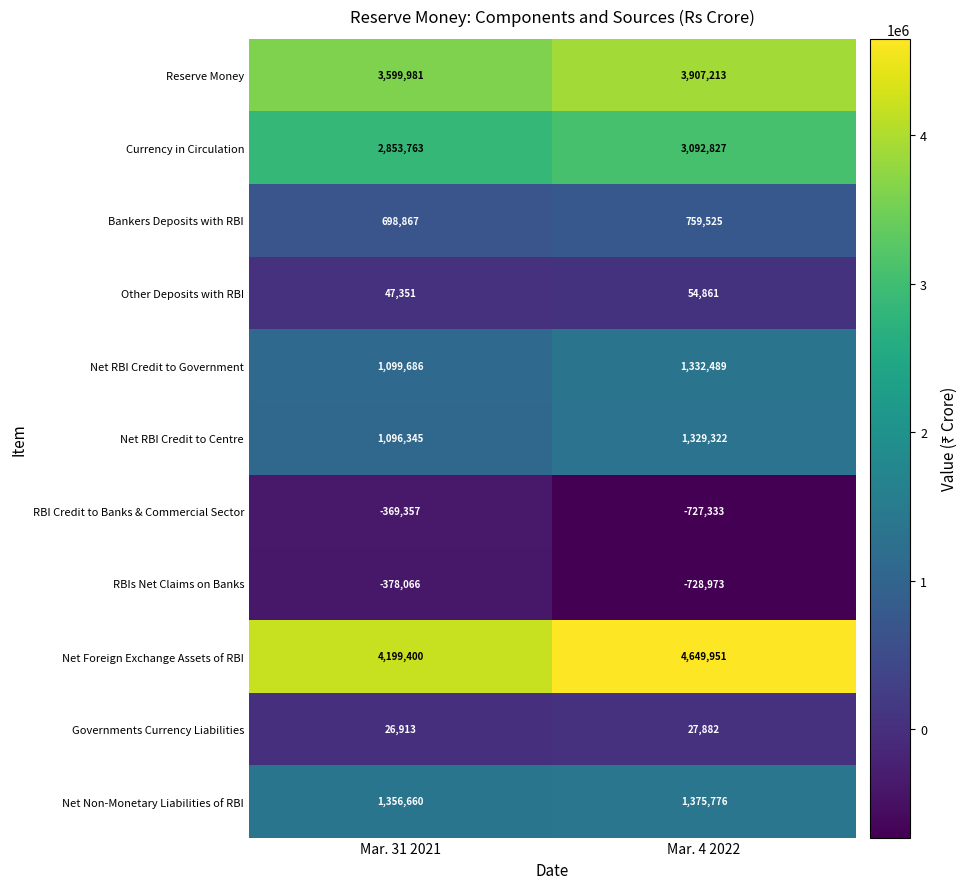

Which category has the highest value across all series?

Mar. 4 2022